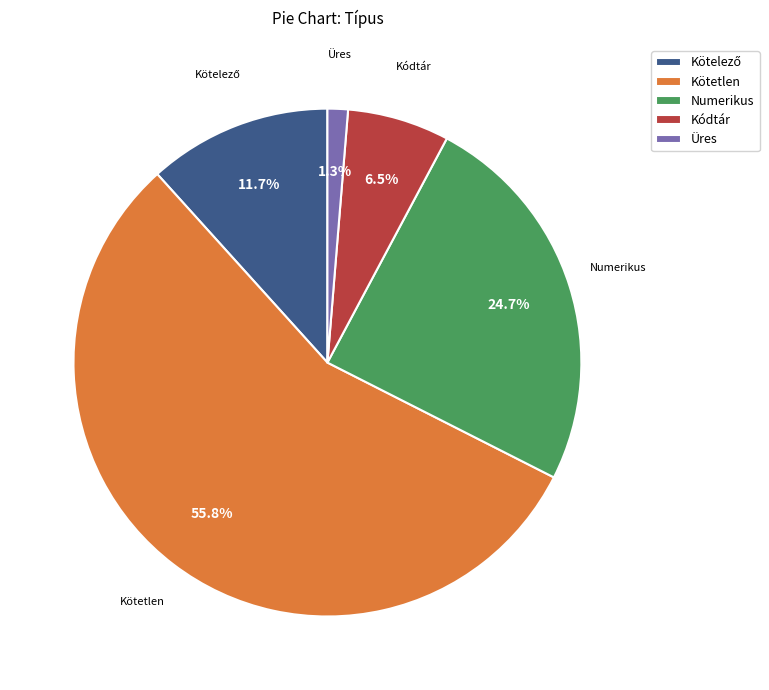

Which has a higher value, Numerikus or Kötetlen?

Kötetlen